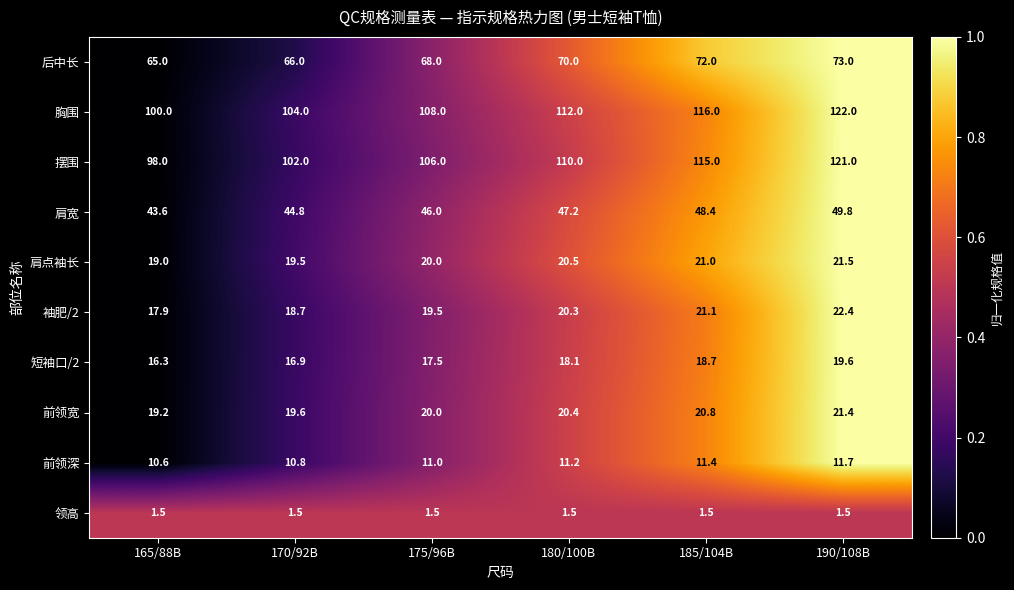

At how many categories does at least one series exceed 72?

6